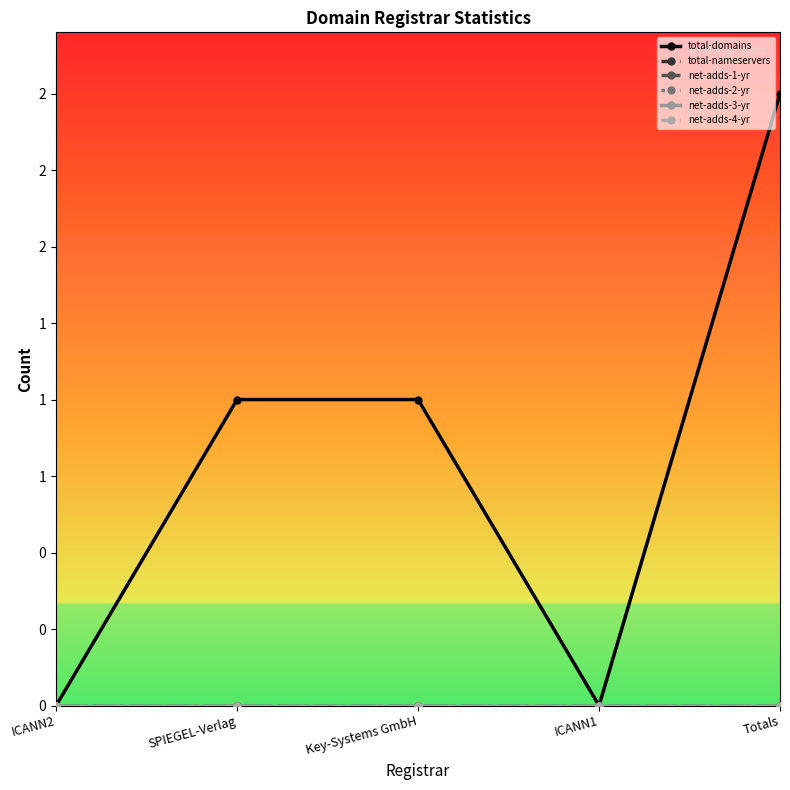

True or false: net-adds-3-yr and net-adds-1-yr intersect in this chart.

False